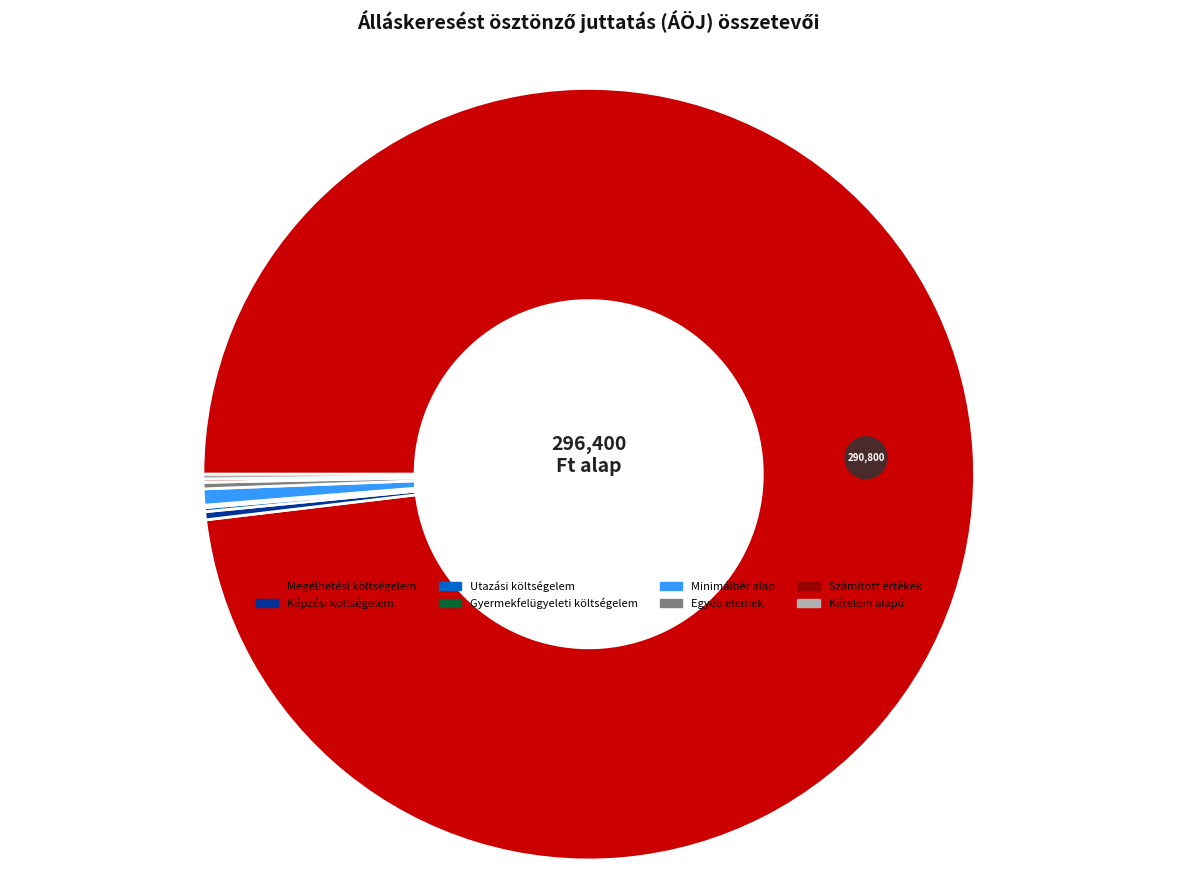

Is there a majority slice in this chart?

Yes